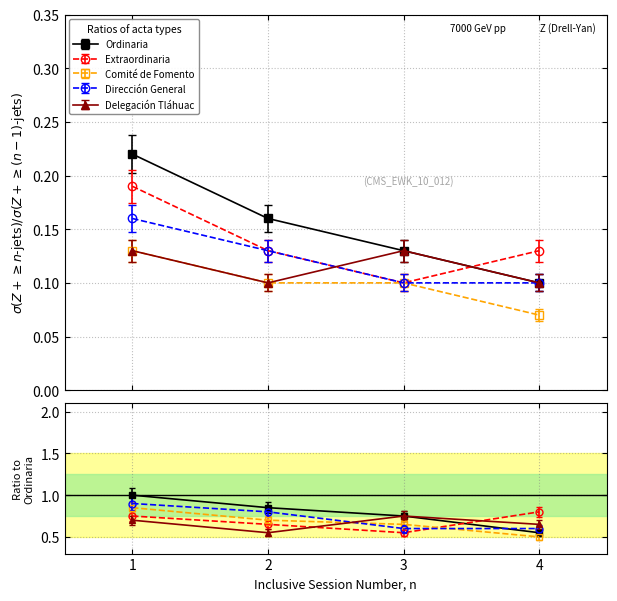

Is it true that Delegación Tláhuac equals 0.1 at 4?

True